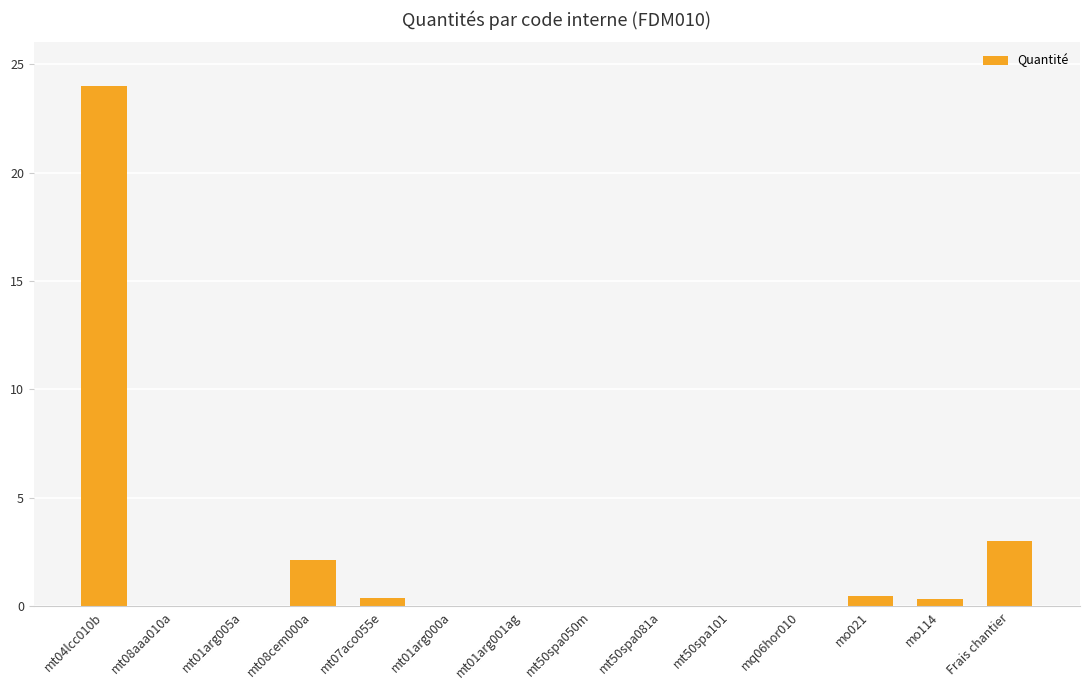

Where is the data nearest to the value 12?

Frais chantier